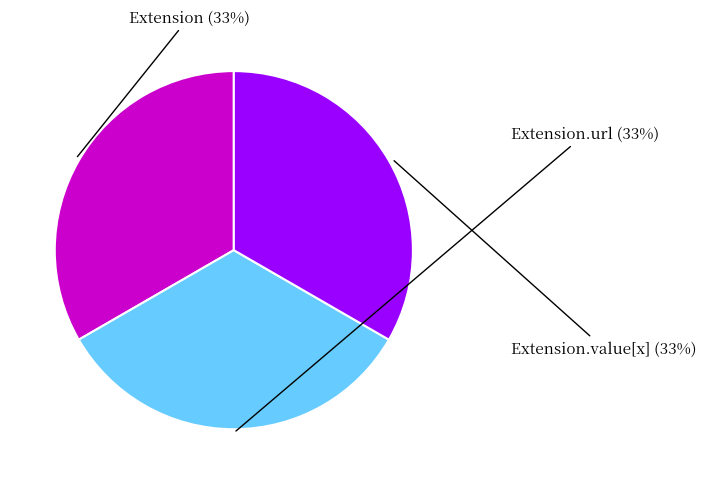

How many segments does this pie chart have?

3